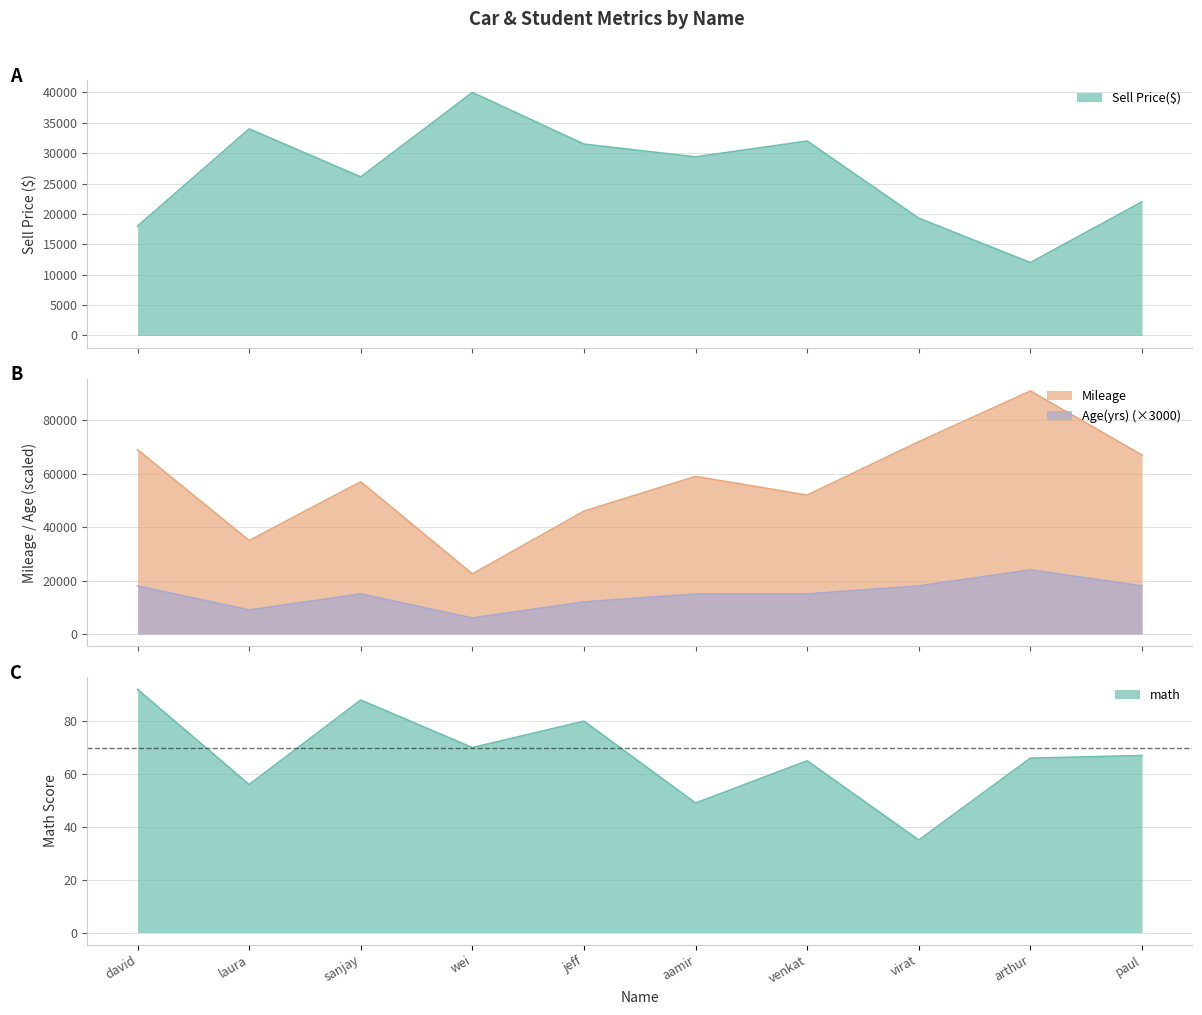

Where is math nearest to the value 63?

venkat